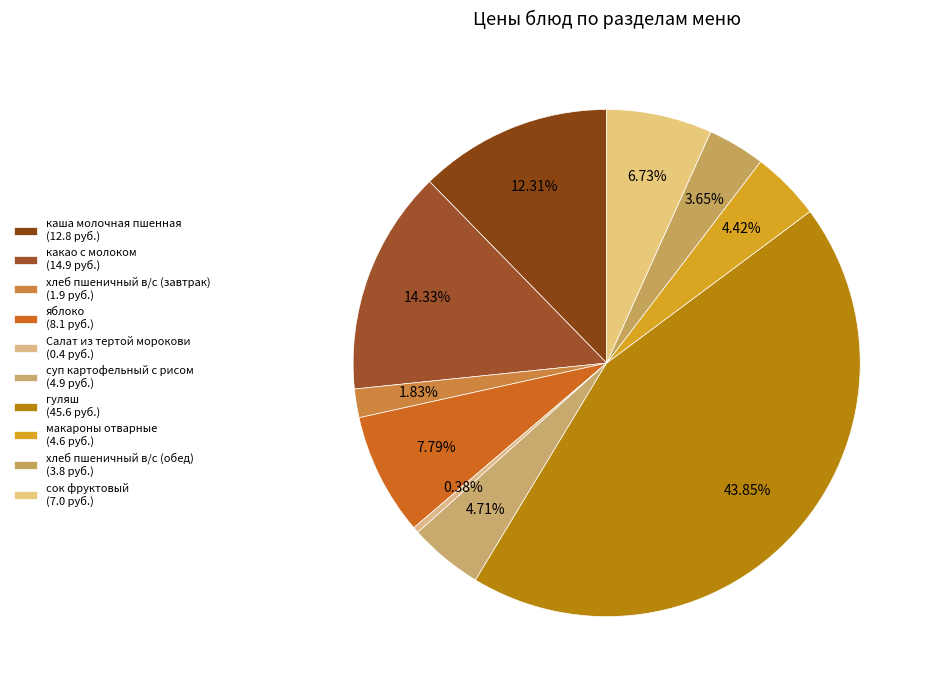

To the nearest percent, what is the difference between the largest and smallest slice percentages?

43%